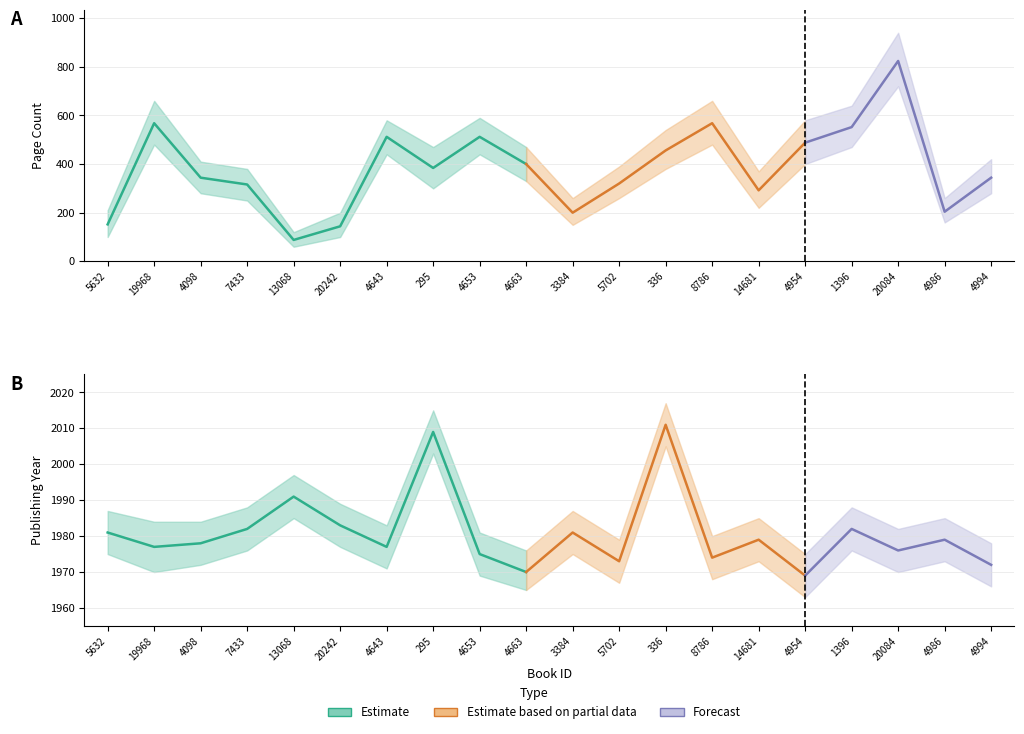

What is the label of the 10th point from the right?

3384